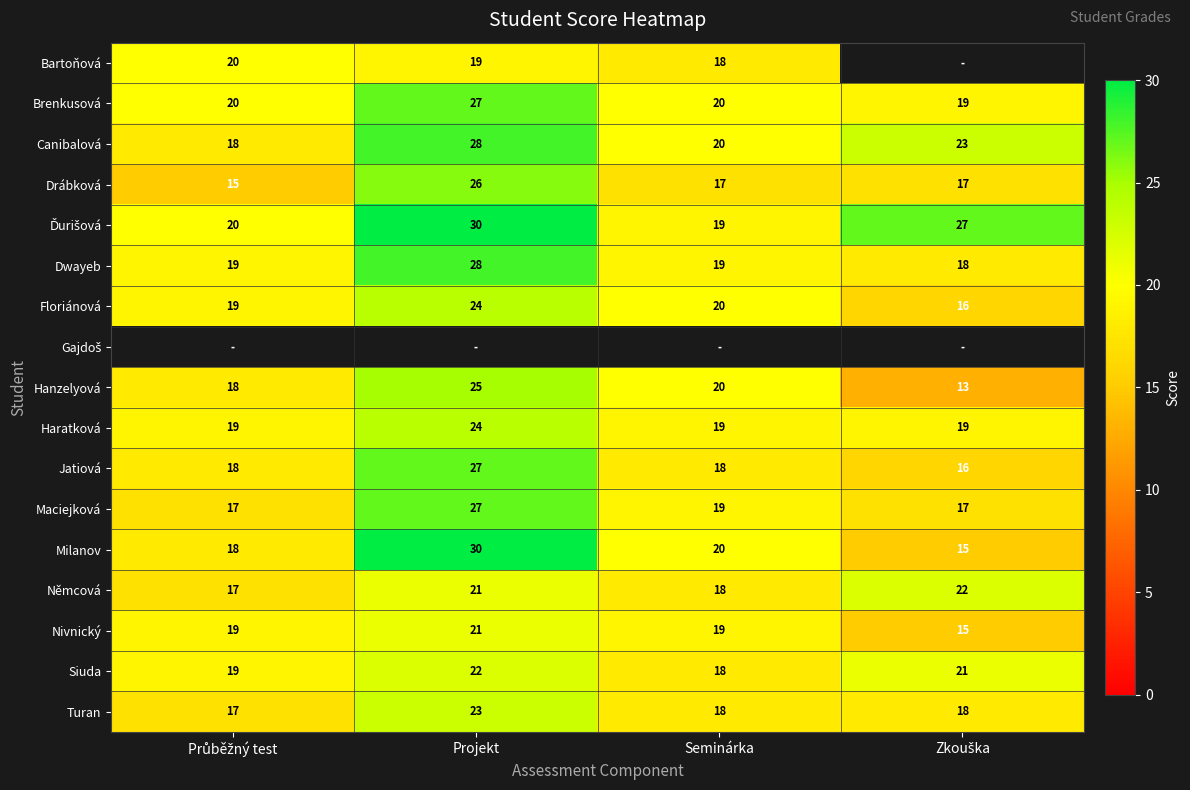

What is the smallest value displayed?

13.0